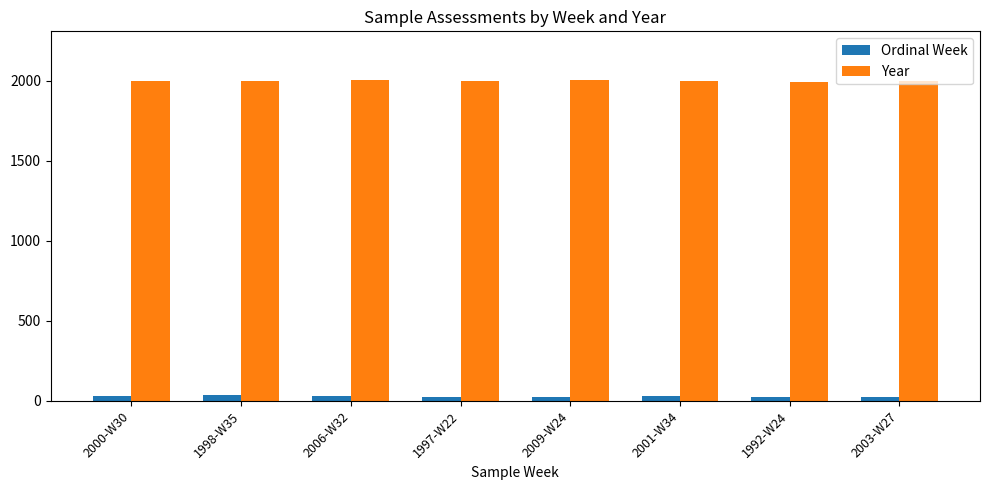

How many categories are shown in the chart?

8